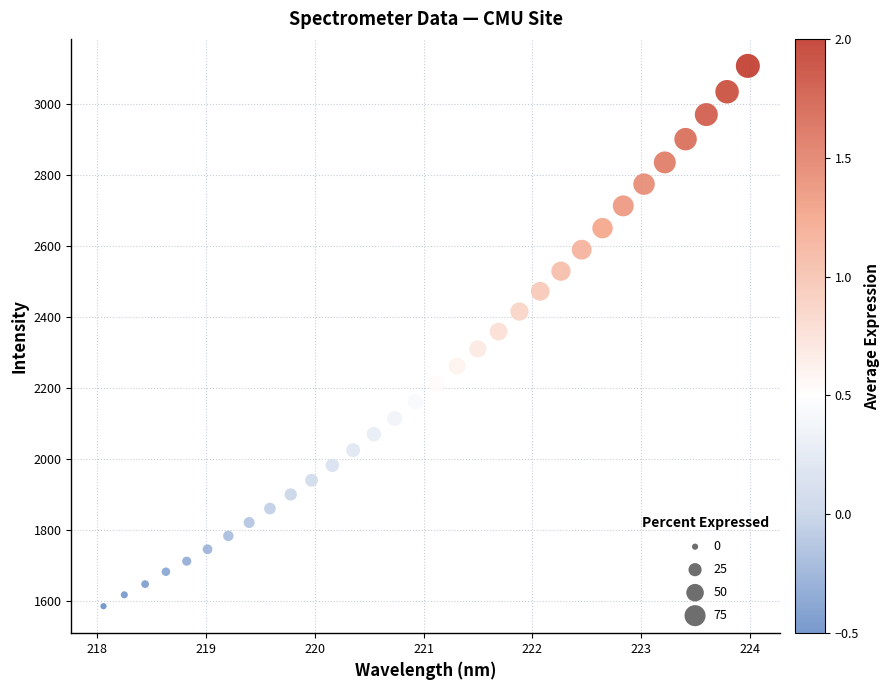

What is the range of Y values (max minus min)?

1520.7